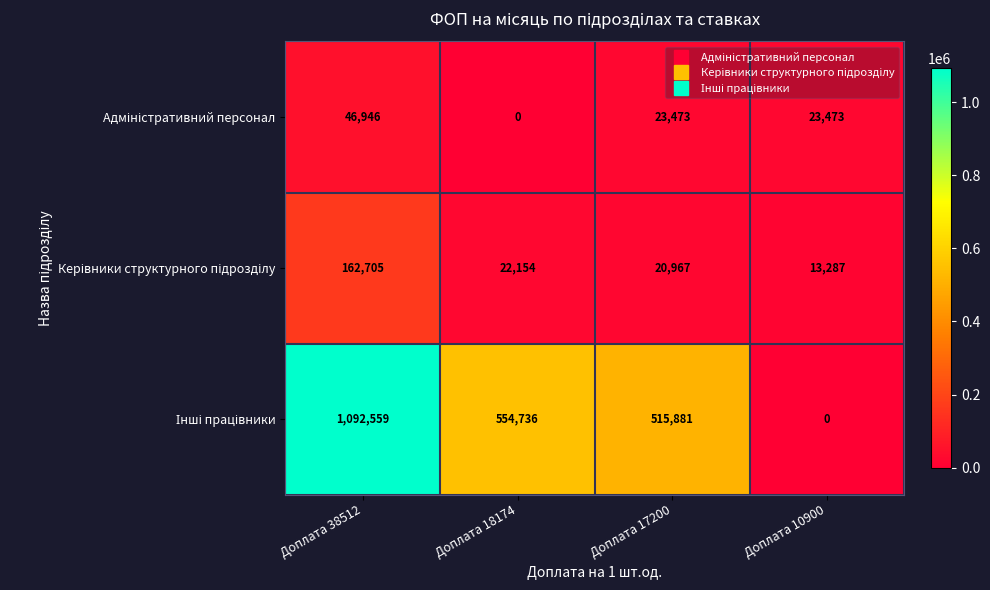

What is the total value across all series at Доплата 18174?

576890